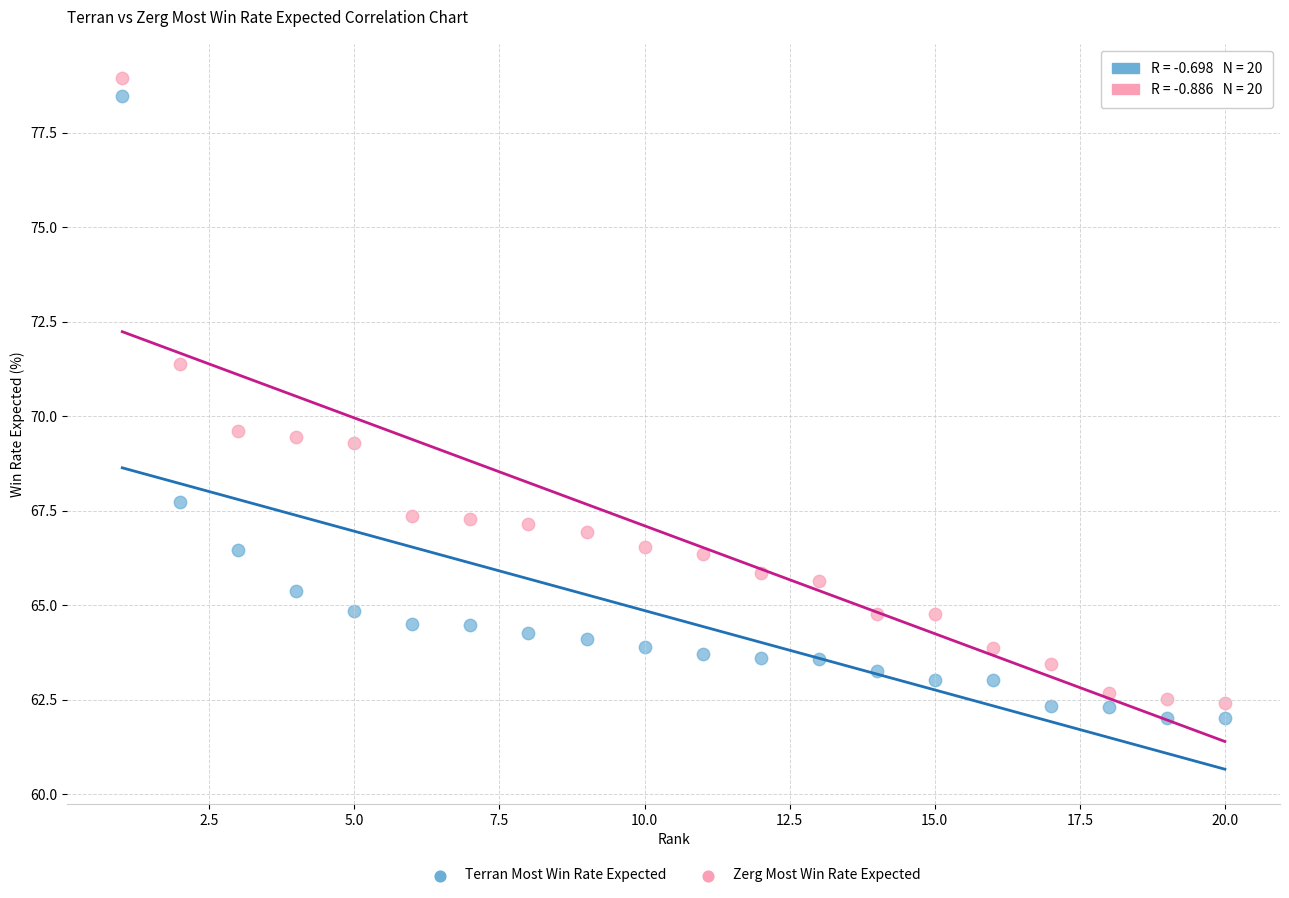

Across all data points, what is the range of X values (max minus min)?

19.0